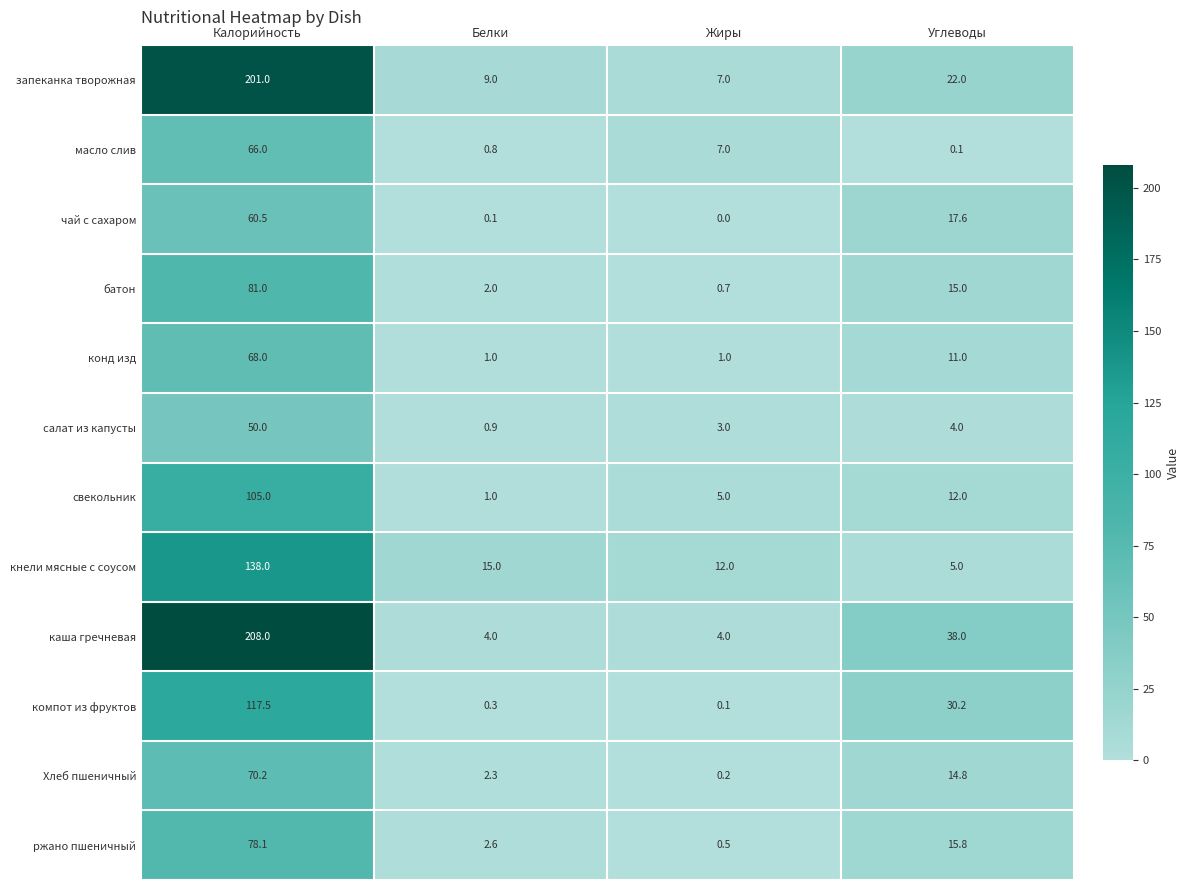

What is the difference between the highest and lowest values at Калорийность?

158.0